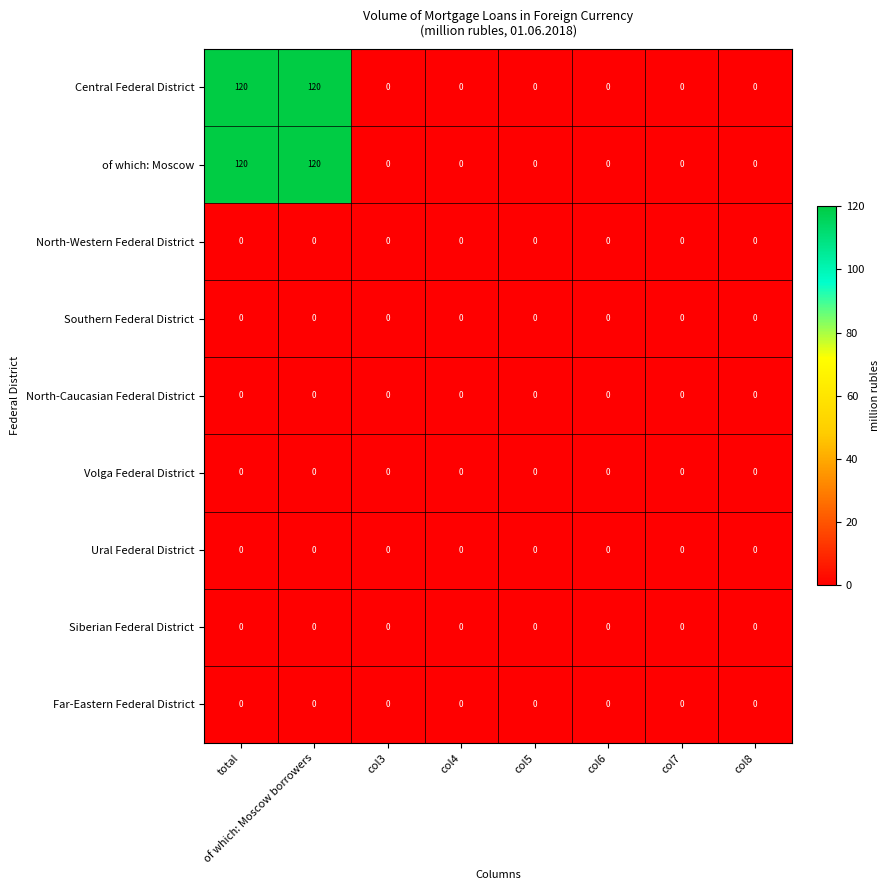

The value of North-Caucasian Federal District at col3 is 0. True or false?

True